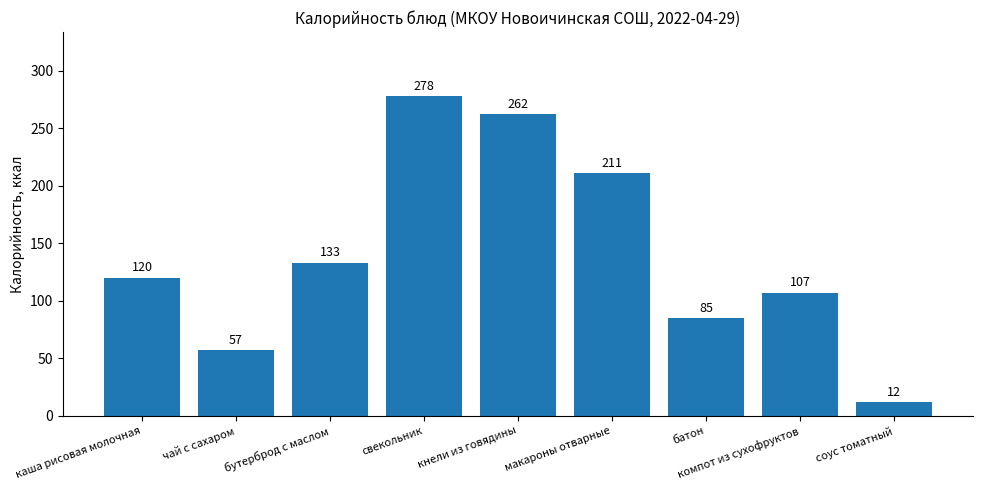

What is the difference between the maximum and minimum values?

266